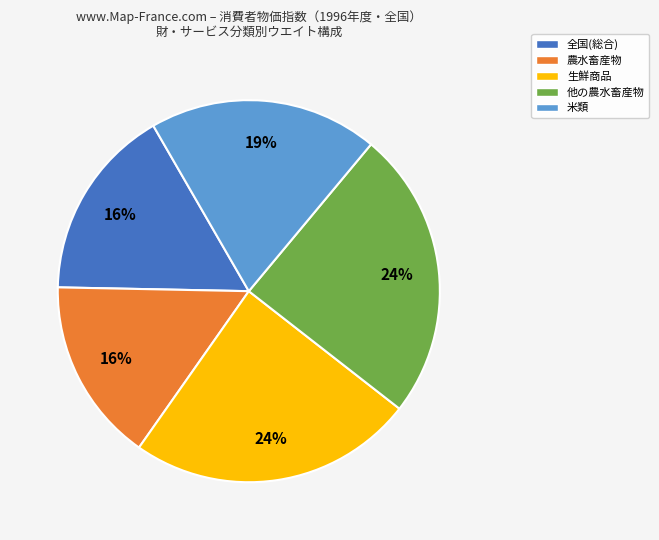

Does 生鮮商品 represent more than half of the total?

No